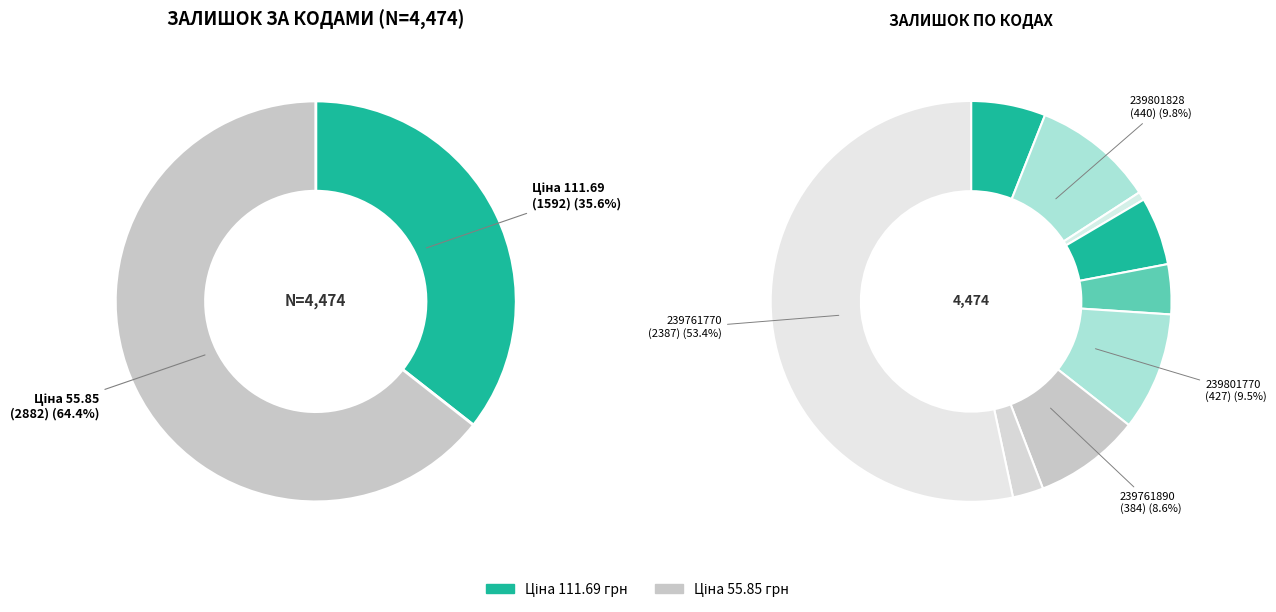

Which slice is the smallest?

239801778